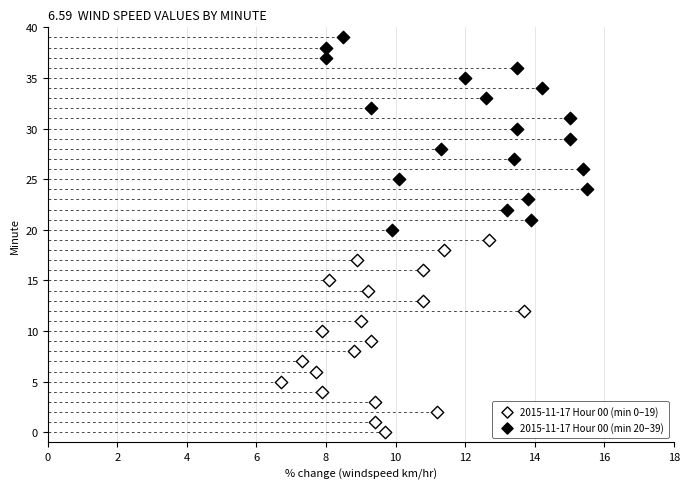

What are all the series names shown in the legend?

2015-11-17 Hour 00 (min 0–19), 2015-11-17 Hour 00 (min 20–39)